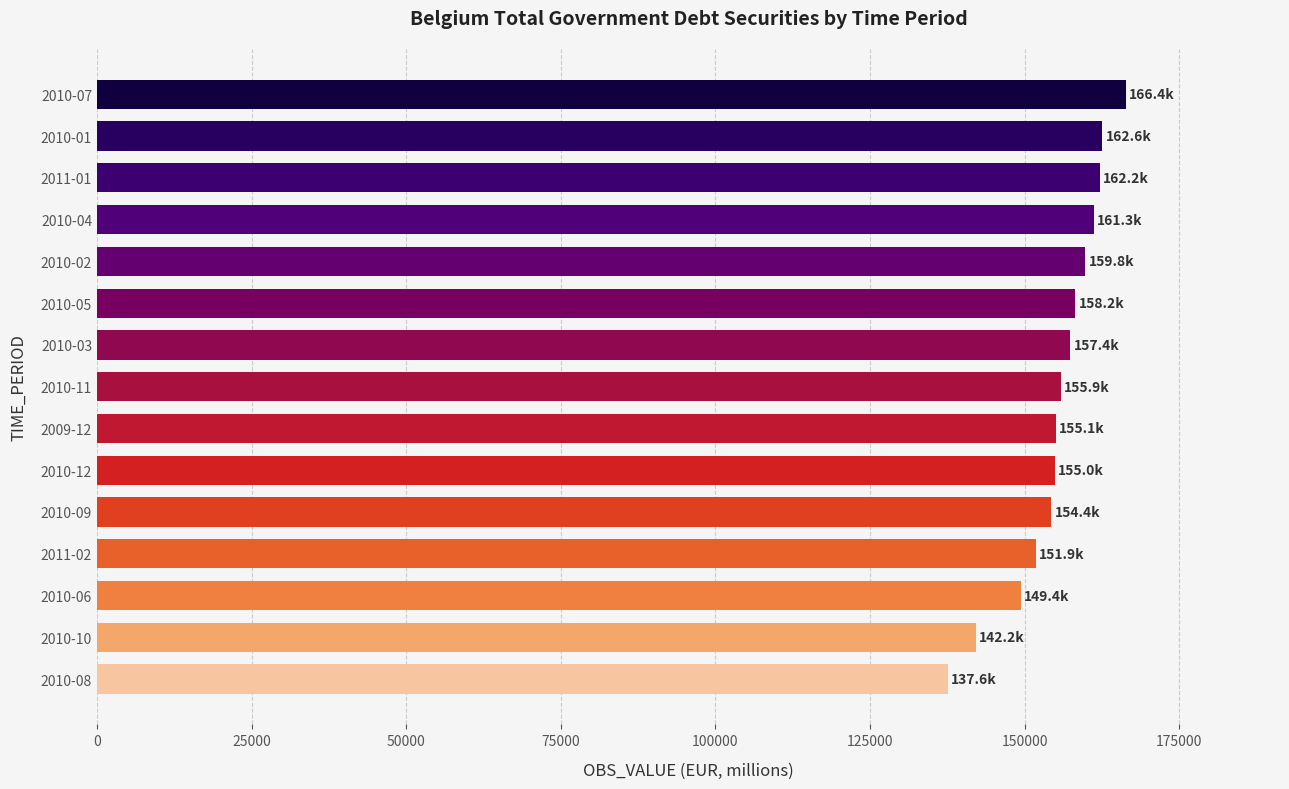

At which label is the value closest to 151981?

2011-02